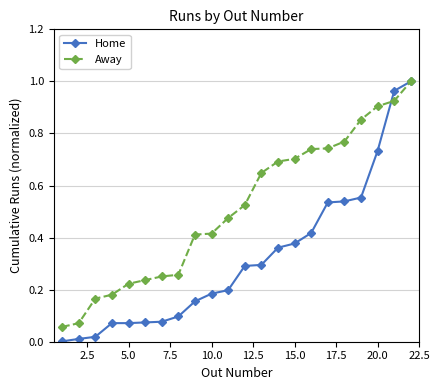

What are all the series names shown in the legend?

Home, Away